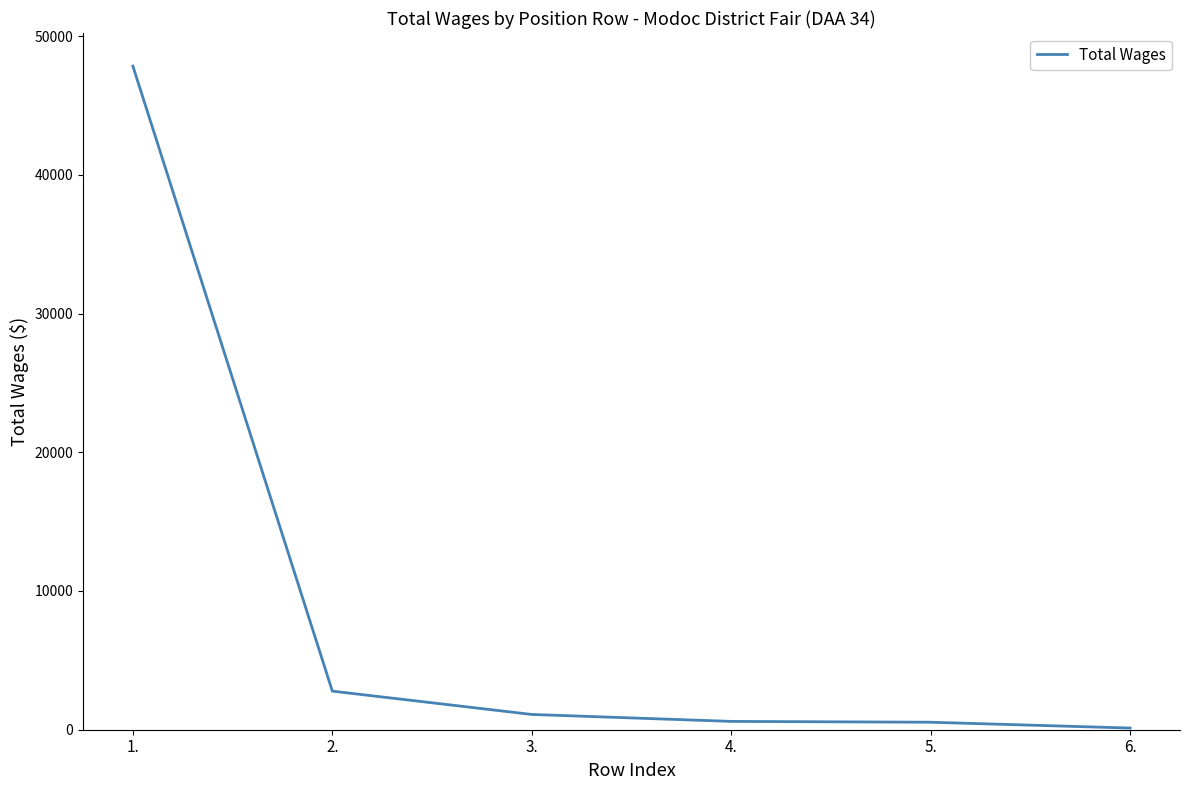

Read the value at 3., to the nearest 50.

1100